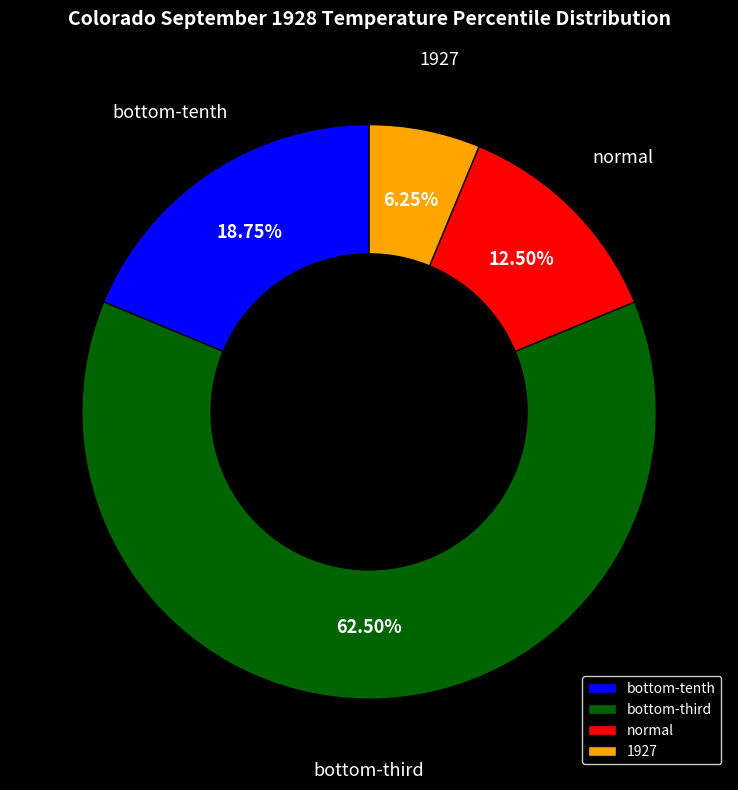

Count the number of slices in the pie.

4